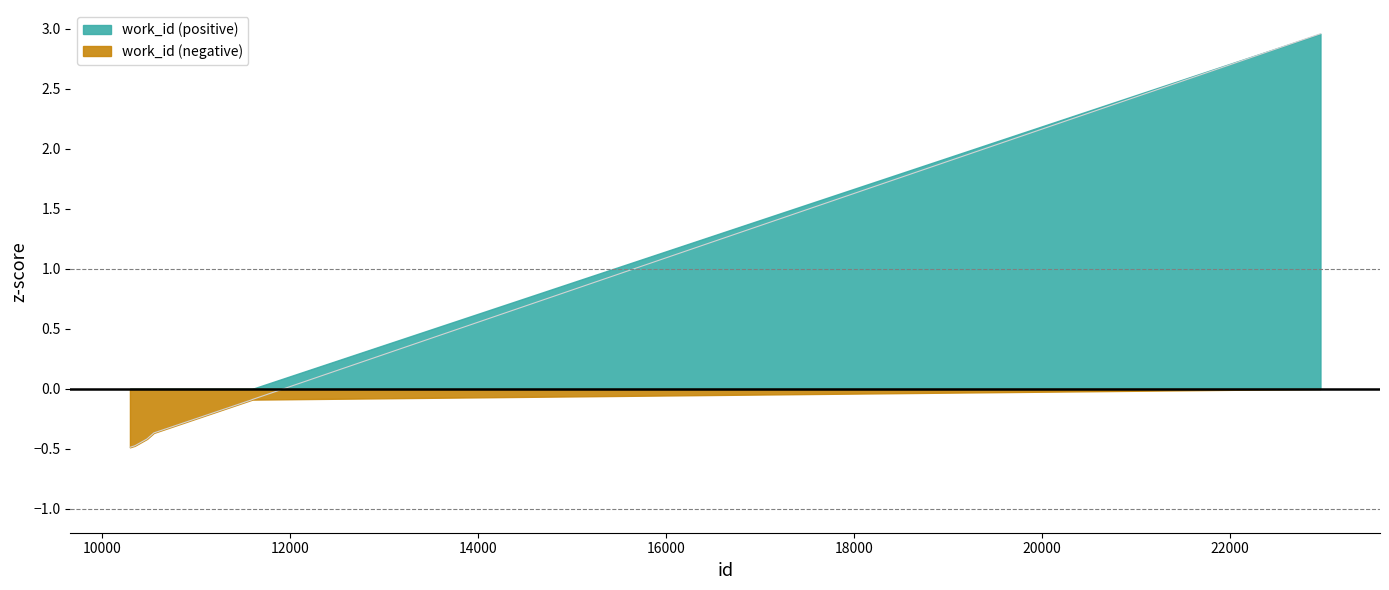

How many lines are shown in the chart?

1